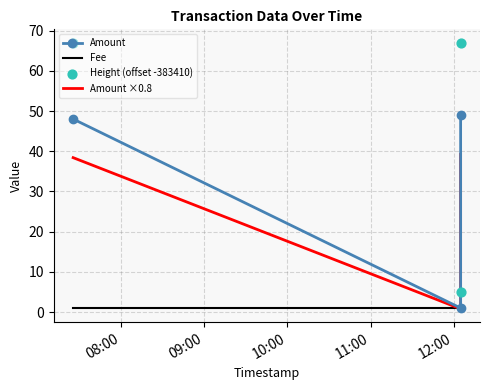

What are all the series names shown in the legend?

Amount, Fee, Amount ×0.8, Height (offset -383410)